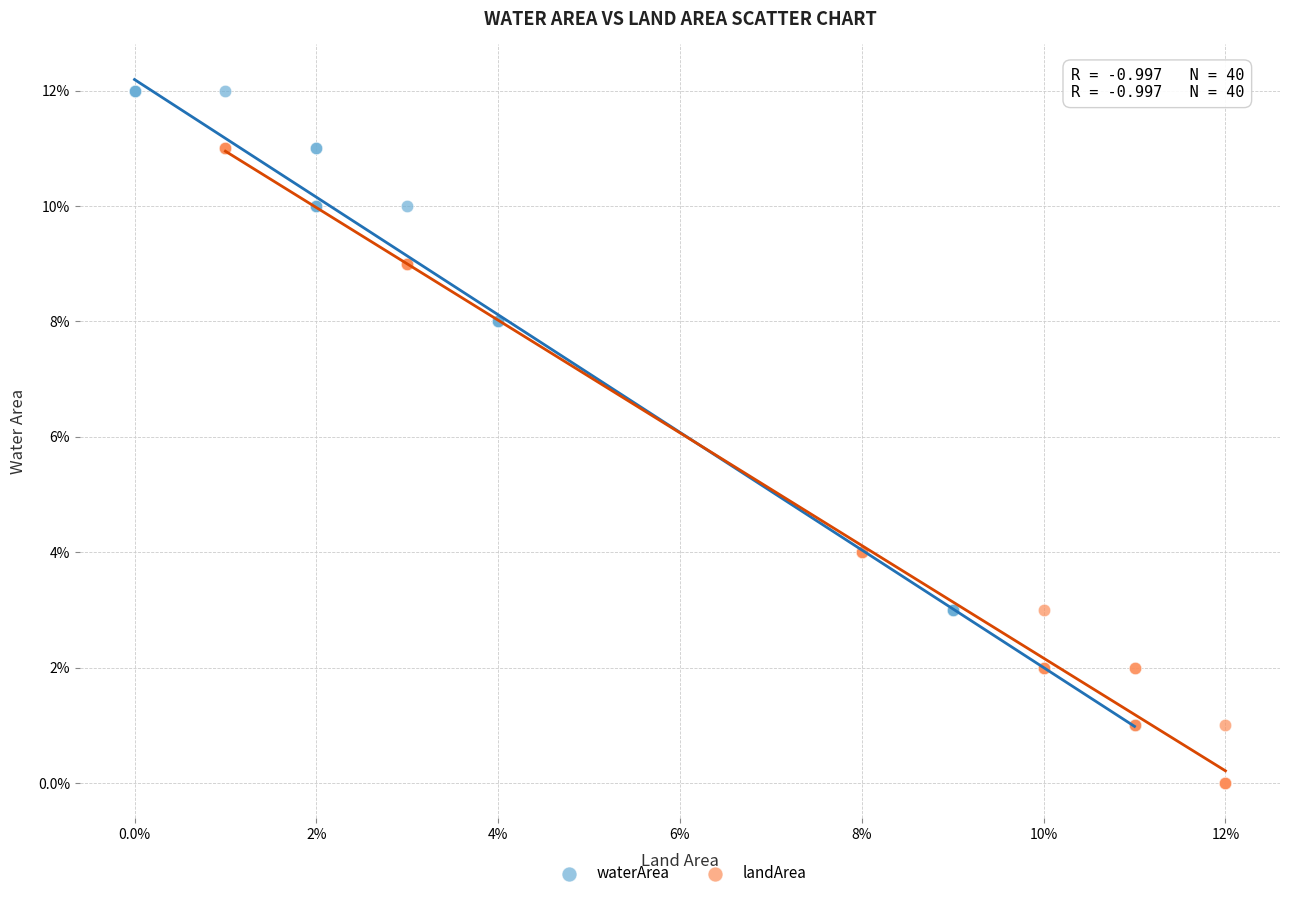

What are all the series names shown in the legend?

waterArea, landArea